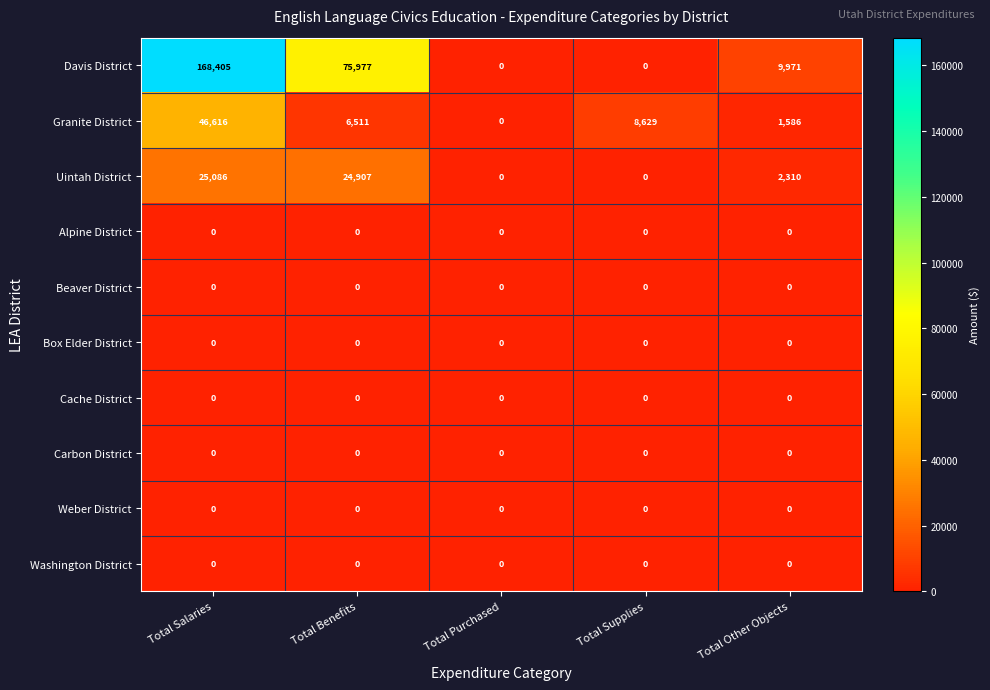

List the labels in order of Granite District value, smallest first.

Total Purchased, Total Other Objects, Total Benefits, Total Supplies, Total Salaries